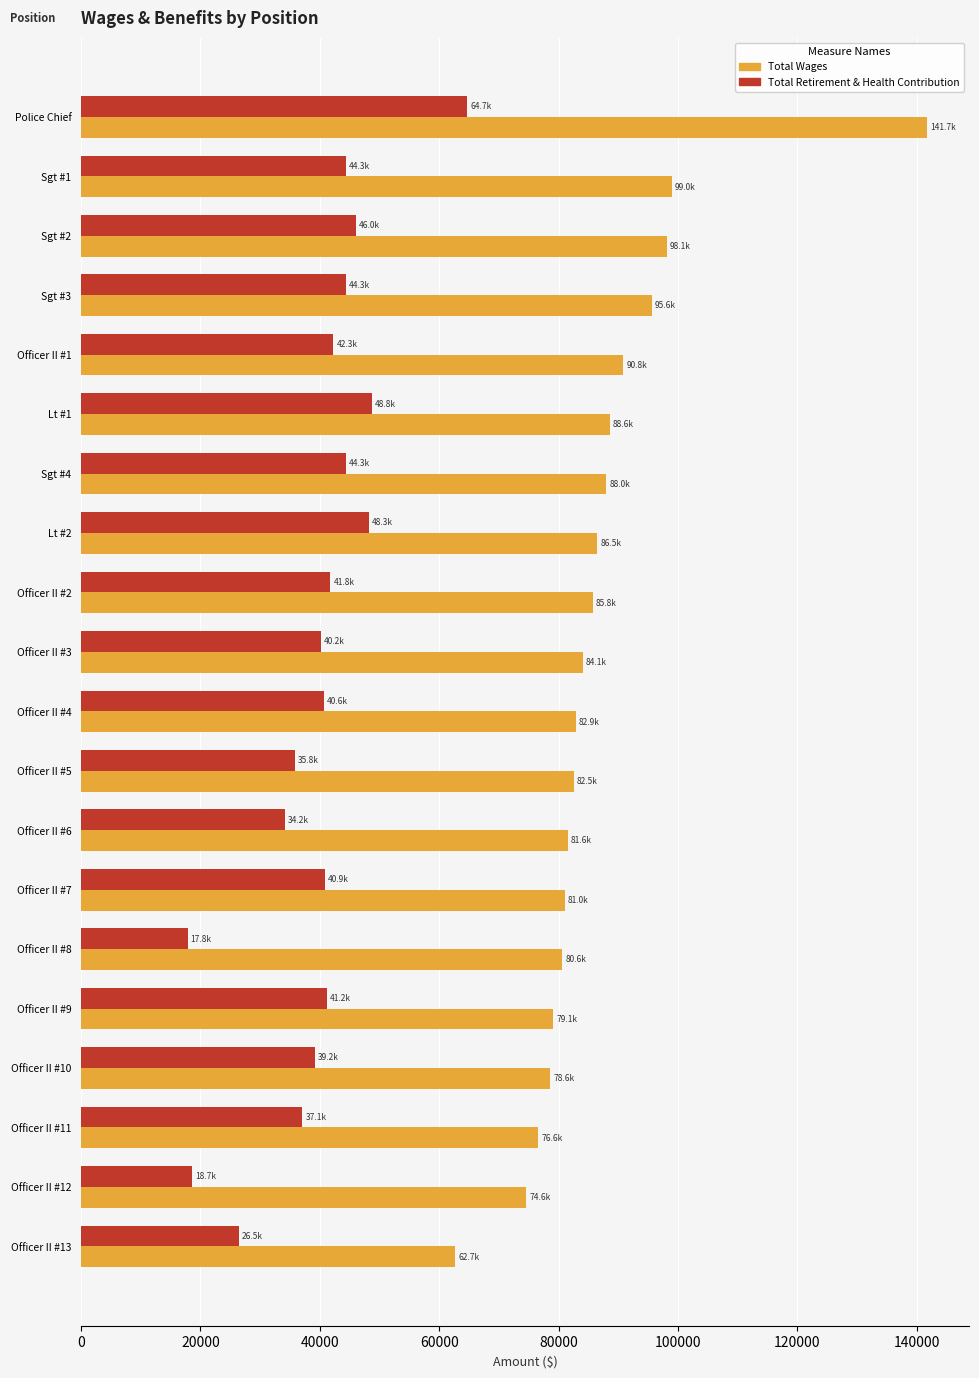

What is the difference between the second highest and minimum values in the Total Wages series?

36287